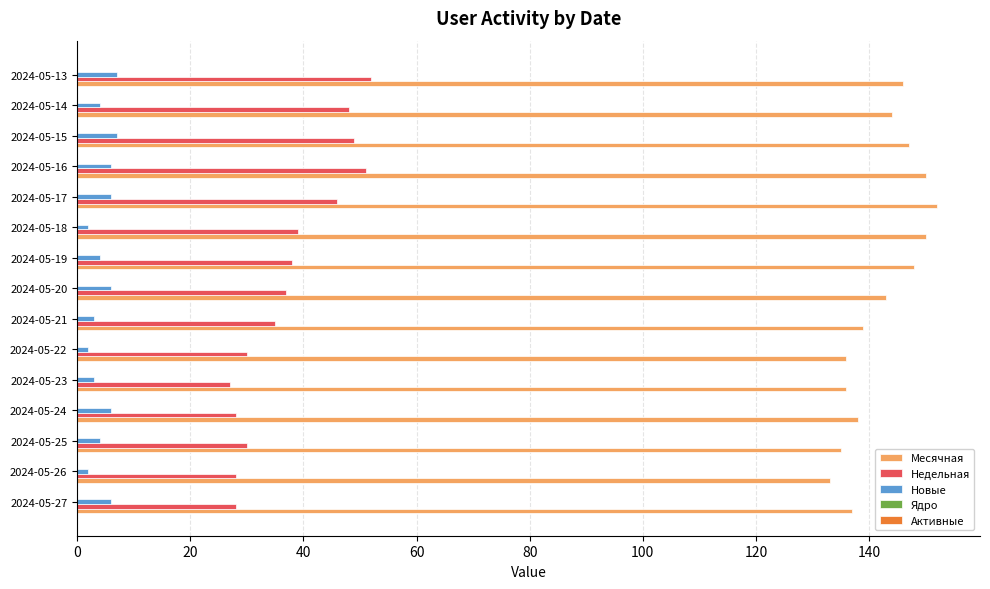

What is the highest value of the Недельная series?

52